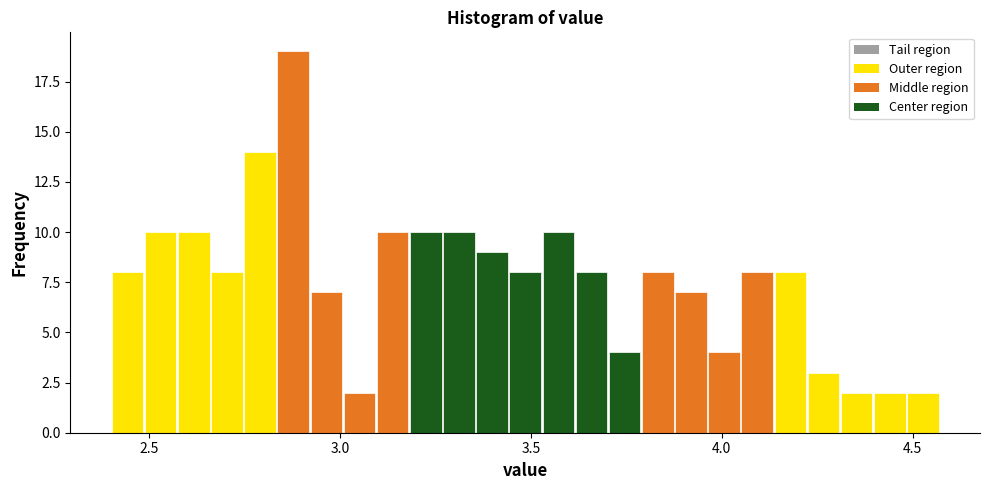

Around what value on the x-axis is the tallest bar? Give the approximate position of its centre, as read against the axis.

2.90